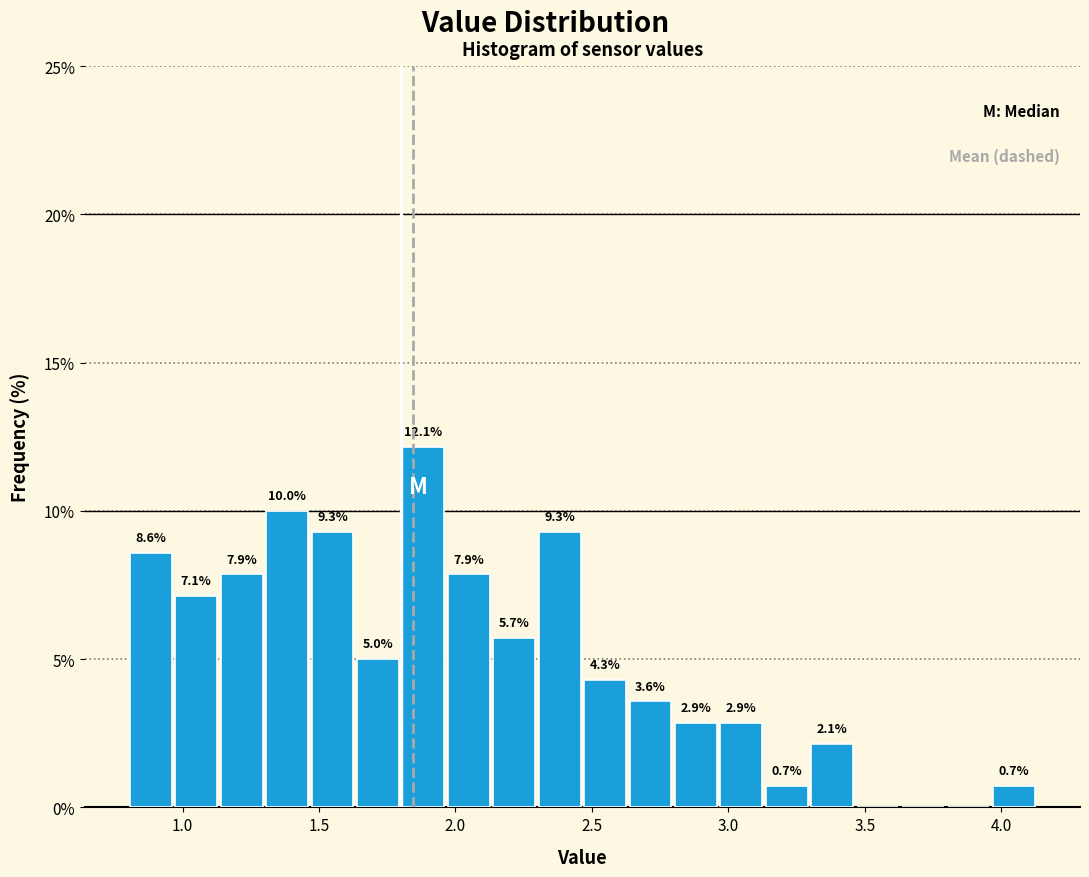

Around what value on the x-axis is the tallest bar? Give the approximate position of its centre, as read against the axis.

1.90